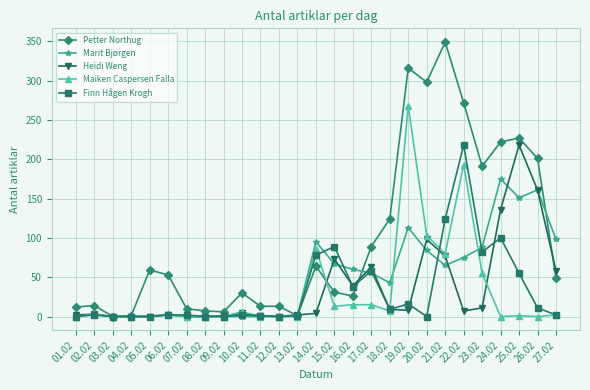

What is the sum of the Heidi Weng values at 12.02 and 17.02?

63